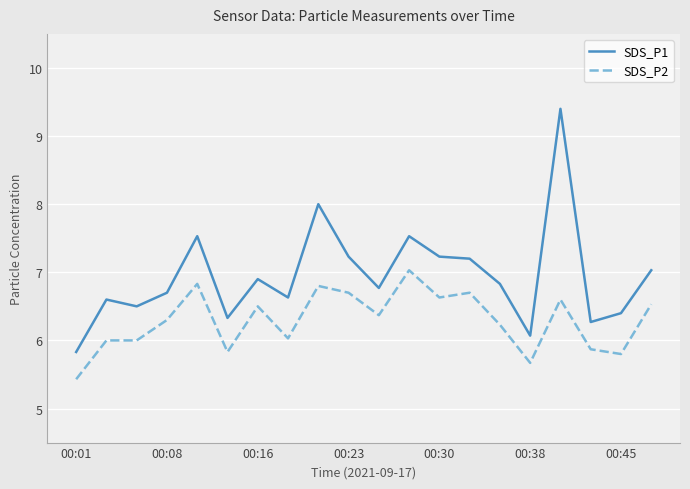

True or false: SDS_P1 and SDS_P2 cross at least once.

False